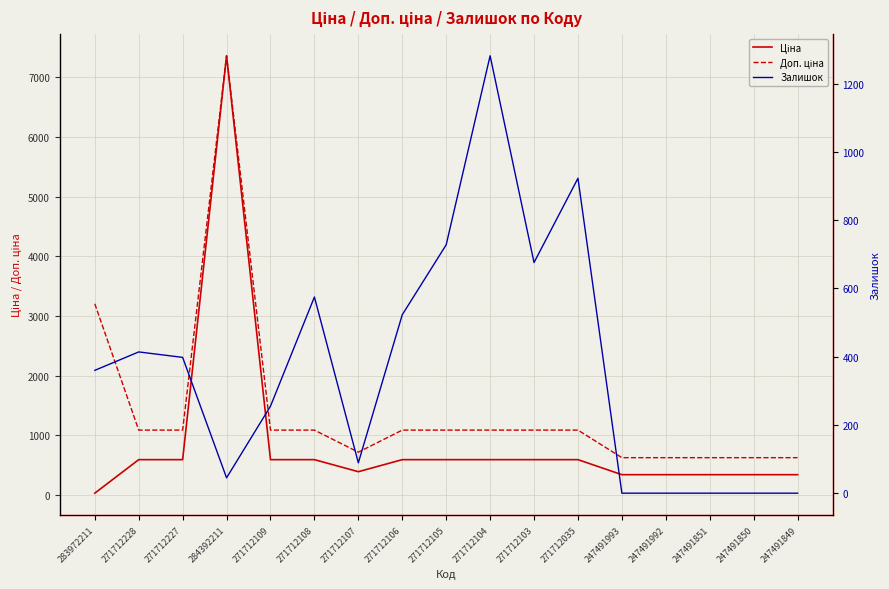

Reading left to right, extract all data points from this chart.

Ціна: 283972211=32.0	271712228=593.8	271712227=593.8	284392211=7360.2	271712109=593.8	271712108=593.8	271712107=391.9	271712106=593.8	271712105=593.8	271712104=593.8	271712103=593.8	271712035=593.8	247491993=342.1	247491992=342.1	247491851=342.1	247491850=342.1	247491849=342.1
Доп. ціна: 283972211=3205.0	271712228=1088.8	271712227=1088.8	284392211=7360.2	271712109=1088.8	271712108=1088.8	271712107=719.0	271712106=1088.8	271712105=1088.8	271712104=1088.8	271712103=1088.8	271712035=1088.8	247491993=627.0	247491992=627.0	247491851=627.0	247491850=627.0	247491849=627.0
Залишок: 283972211=360.0	271712228=414.0	271712227=398.0	284392211=45.0	271712109=255.0	271712108=575.0	271712107=89.0	271712106=523.0	271712105=728.0	271712104=1282.0	271712103=676.0	271712035=923.0	247491993=0.0	247491992=0.0	247491851=0.0	247491850=0.0	247491849=0.0